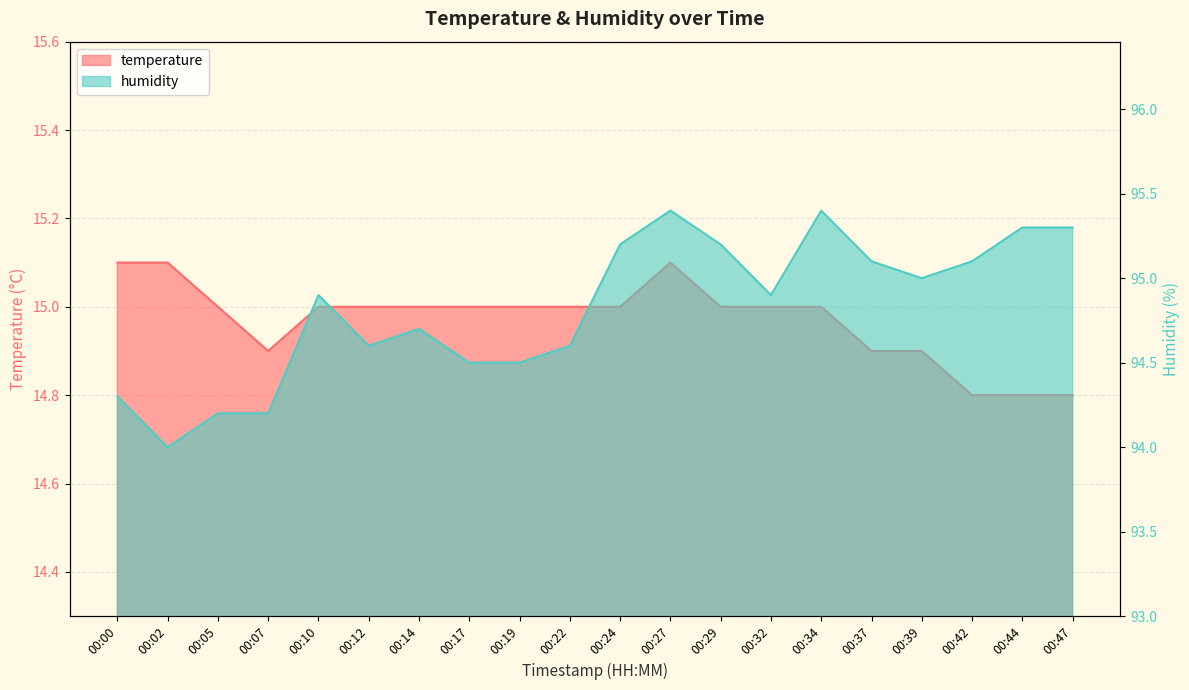

The temperature series shows 14.9 at 00:37. True or false?

True